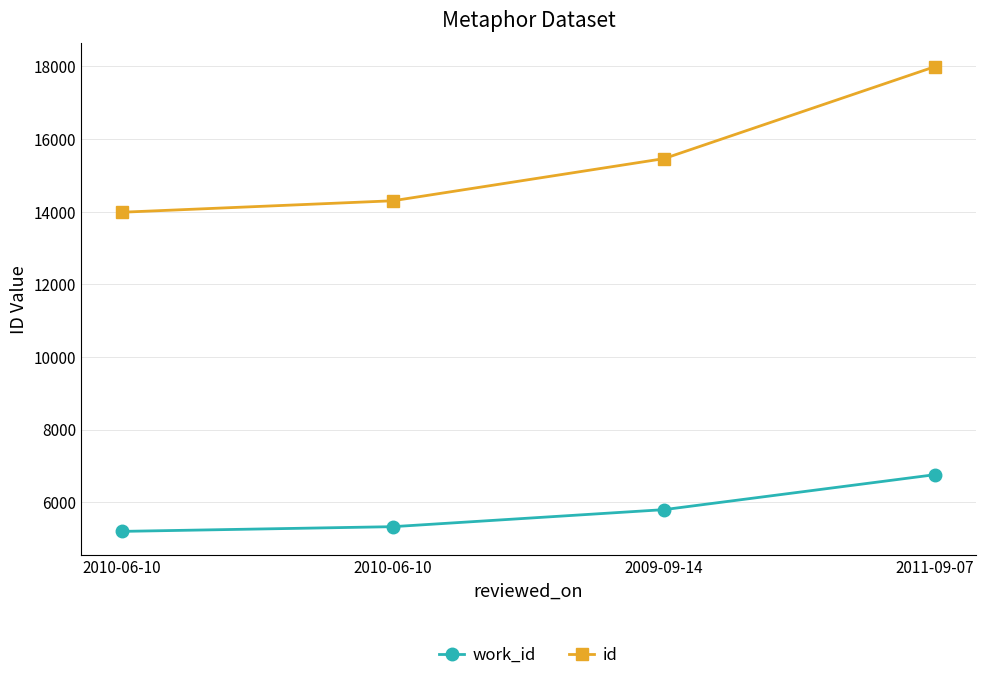

What are all the series names shown in the legend?

work_id, id